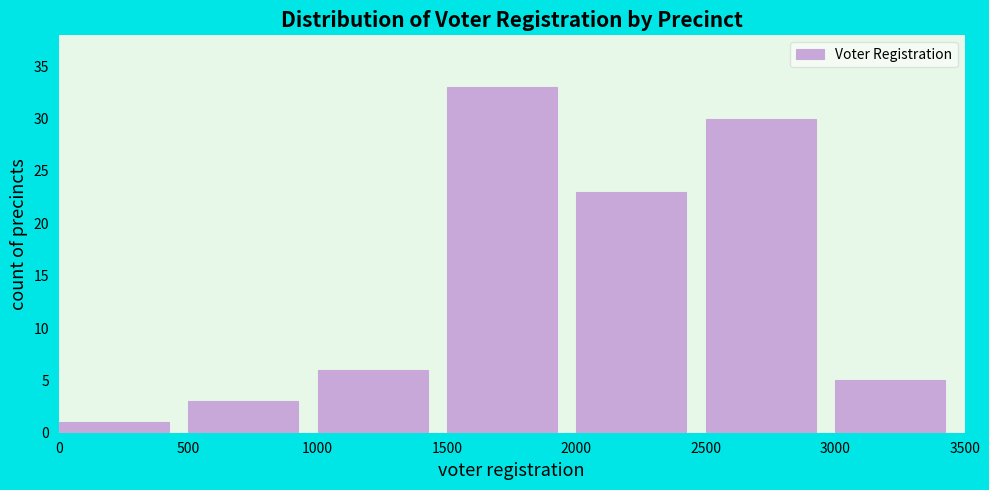

Reading left to right, transcribe this chart: for each bar, give the range it covers on the x-axis and its height. The values are not printed on the chart, so give them approximately, as read against the axis.

0 to 500: 1
500 to 1000: 3
1000 to 1500: 6
1500 to 2000: 33
2000 to 2500: 23
2500 to 3000: 30
3000 to 3500: 5